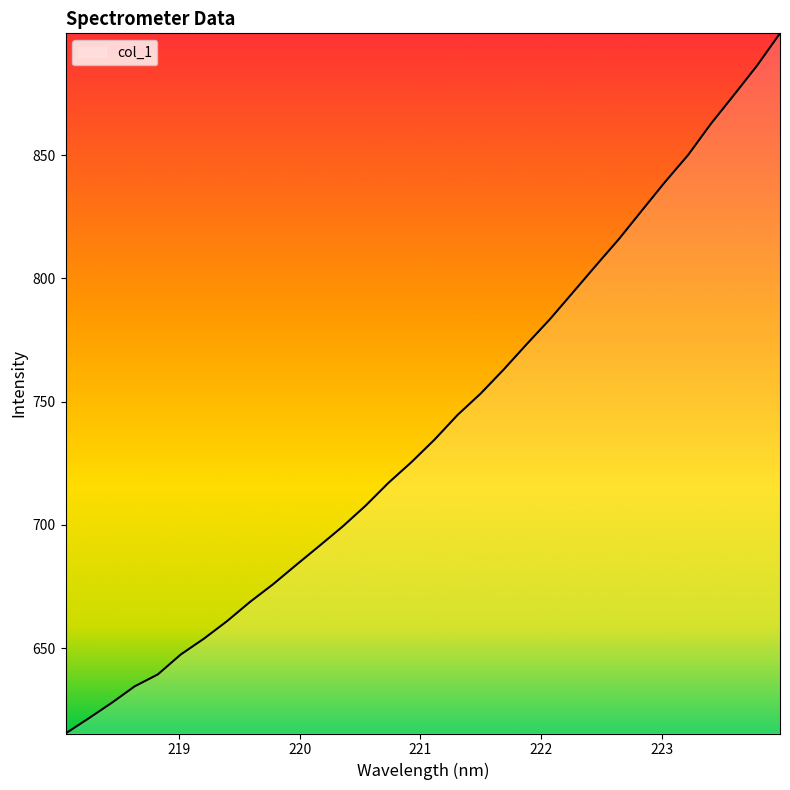

What is the greatest value displayed?

899.3